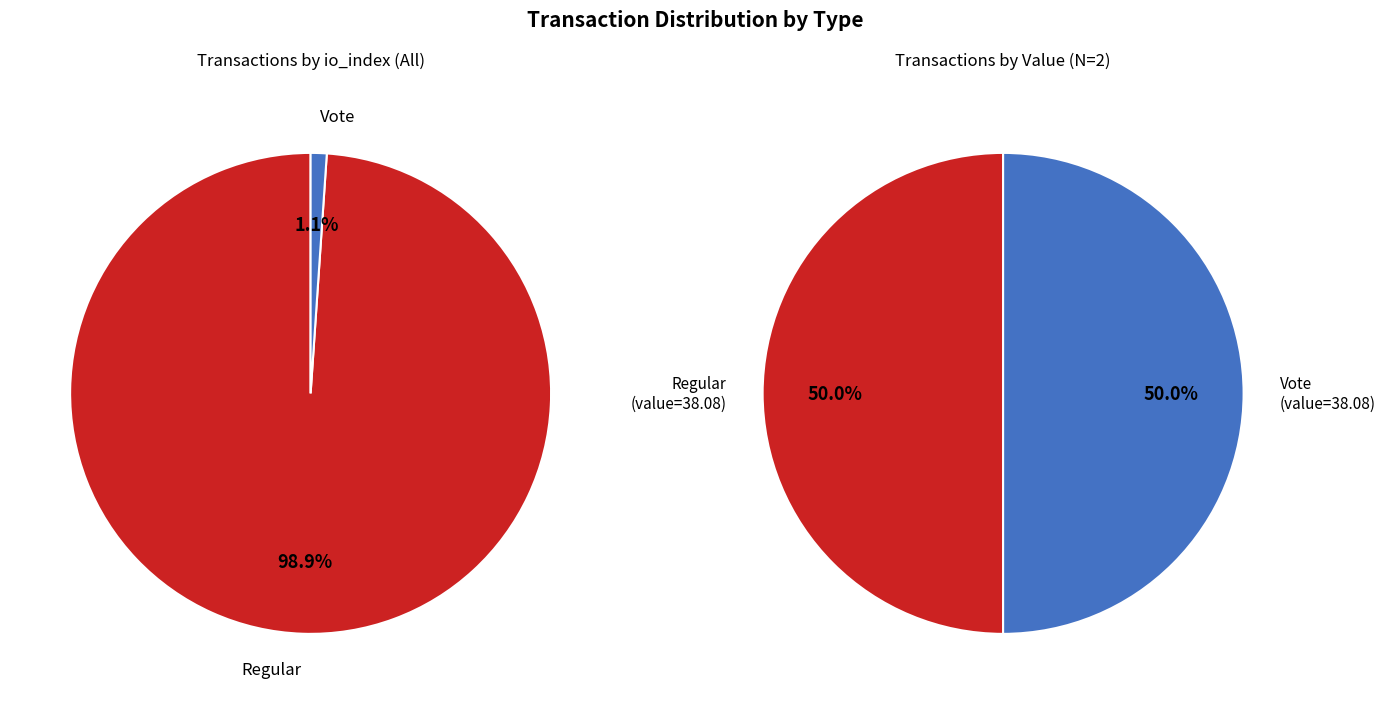

What percentage is NOT represented by 1?

98.9%